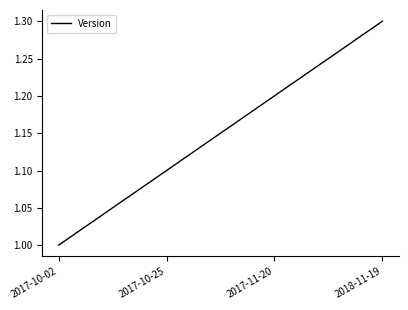

Read the value at 2017-11-20.

1.2